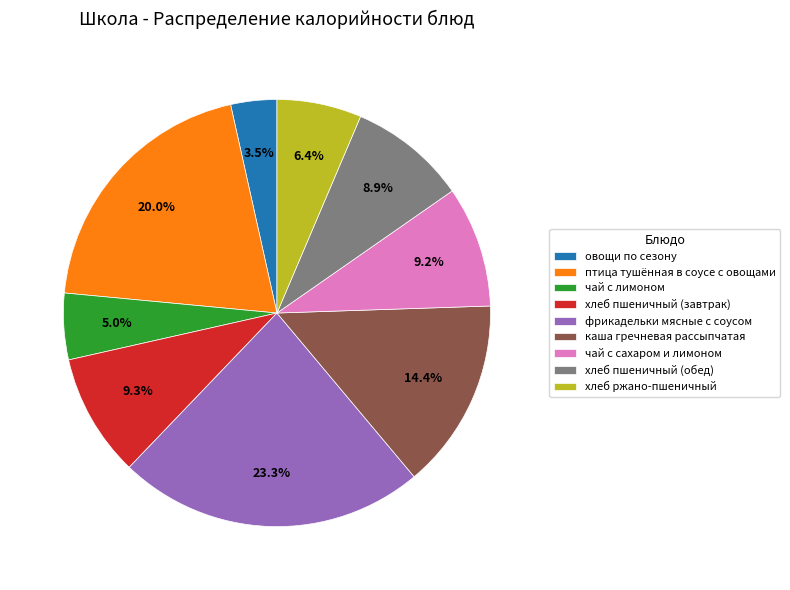

How many segments does this pie chart have?

9